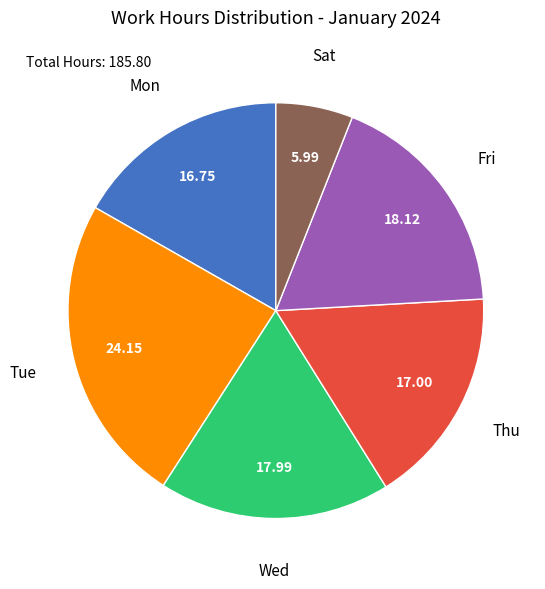

Which category has the biggest portion of the pie?

Tue